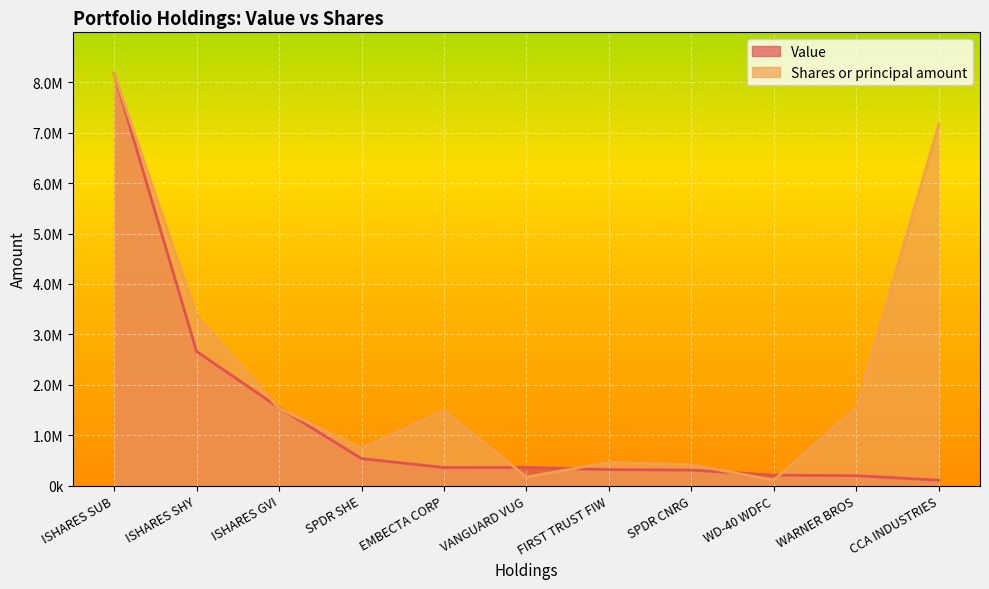

What is the sum of all Shares or principal amount values?

25161638.8